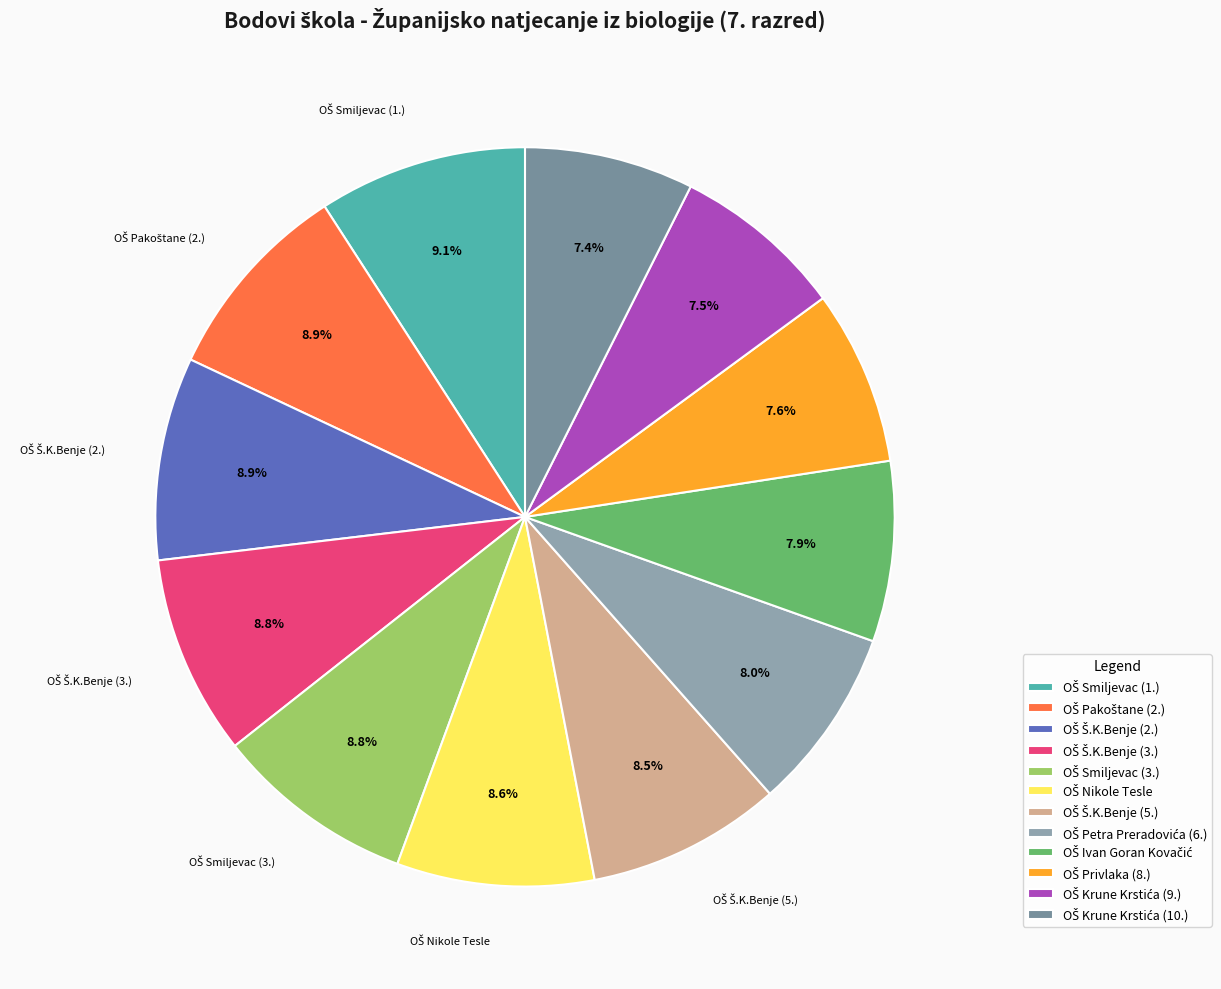

What is the change in value from OŠ Š.K.Benje (2.) to OŠ Petra Preradovića (6.)?

-3.5